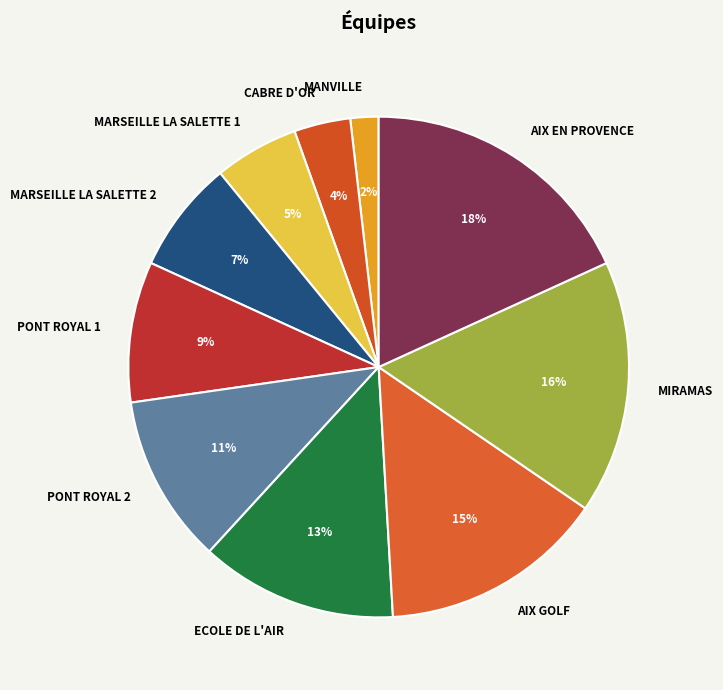

Does any single category account for the majority?

No